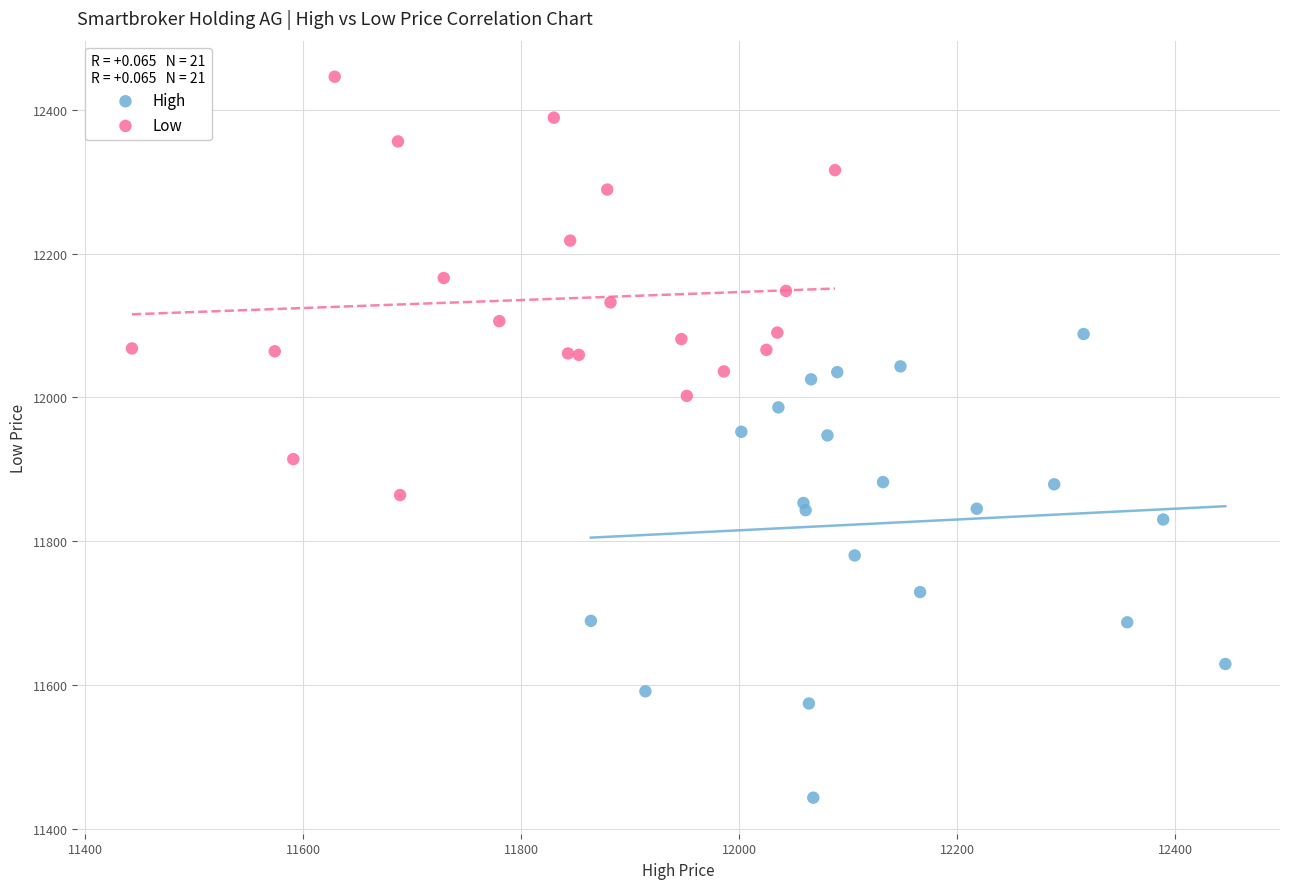

Which series reaches the maximum Y coordinate?

Low